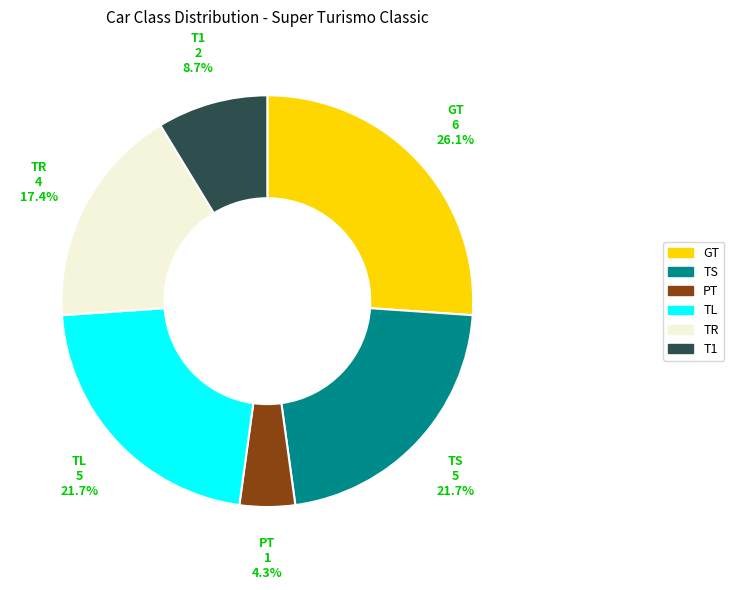

To the nearest percent, what is the average slice percentage?

17%